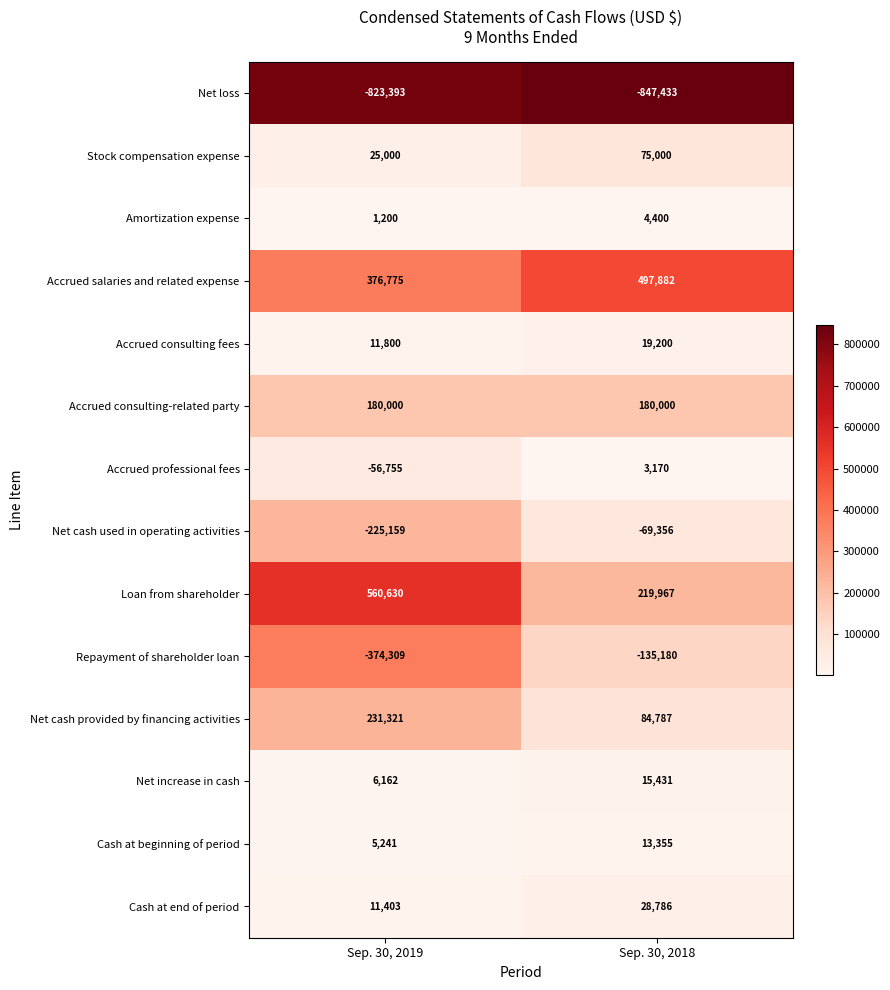

What is the sum of all Amortization expense values?

5600